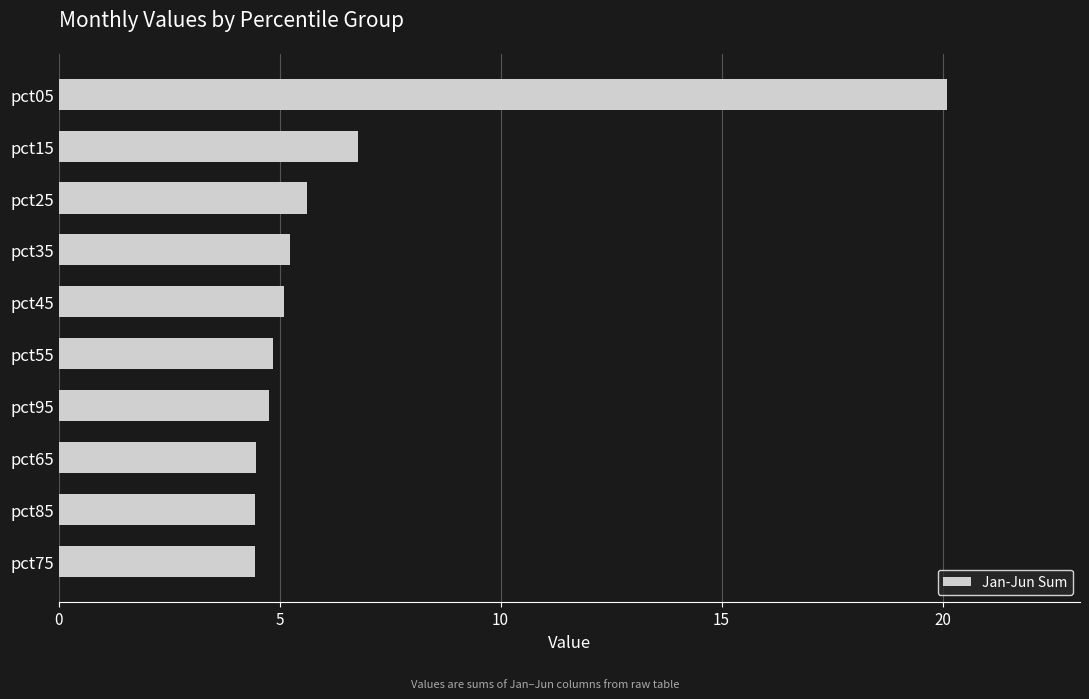

What is the change in value from pct75 to pct45?

+0.7